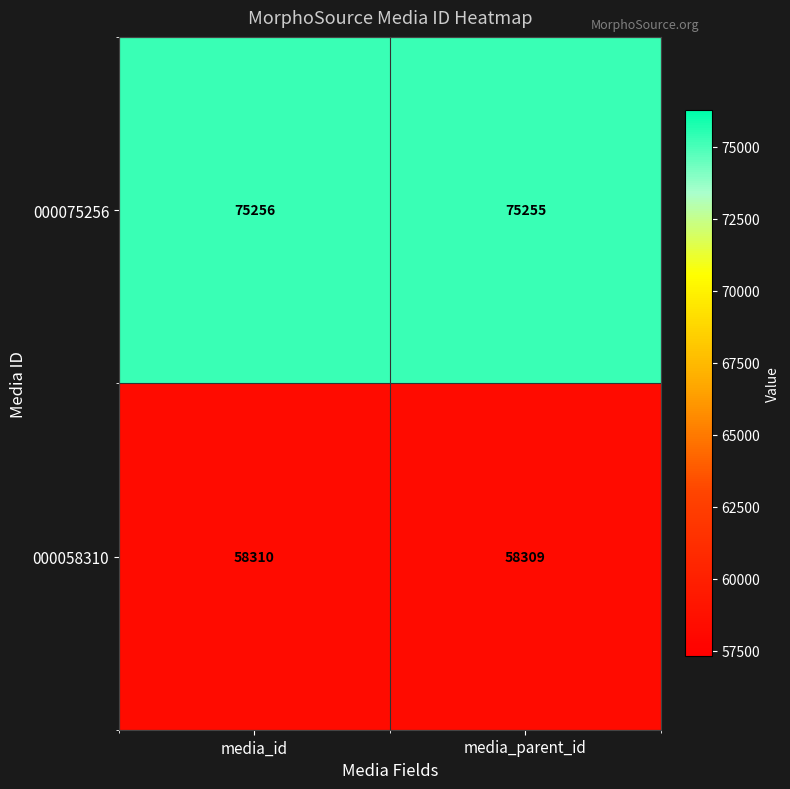

What is the average value of the 000058310 series?

58310